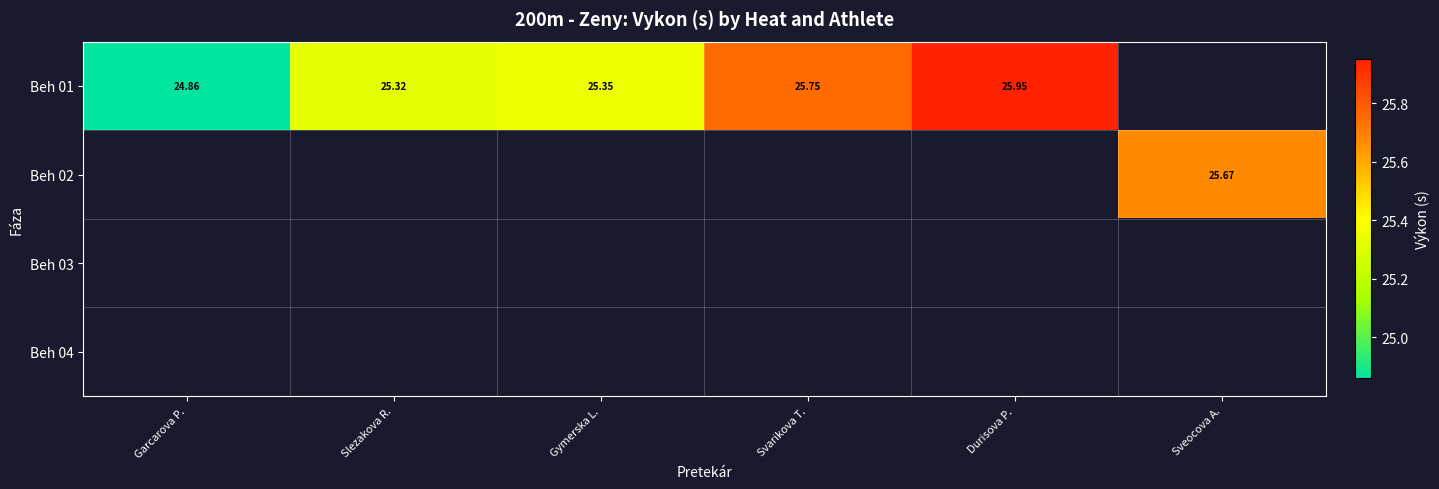

List the series in order of their peak value, highest first.

Beh 01, Beh 02, Beh 03, Beh 04